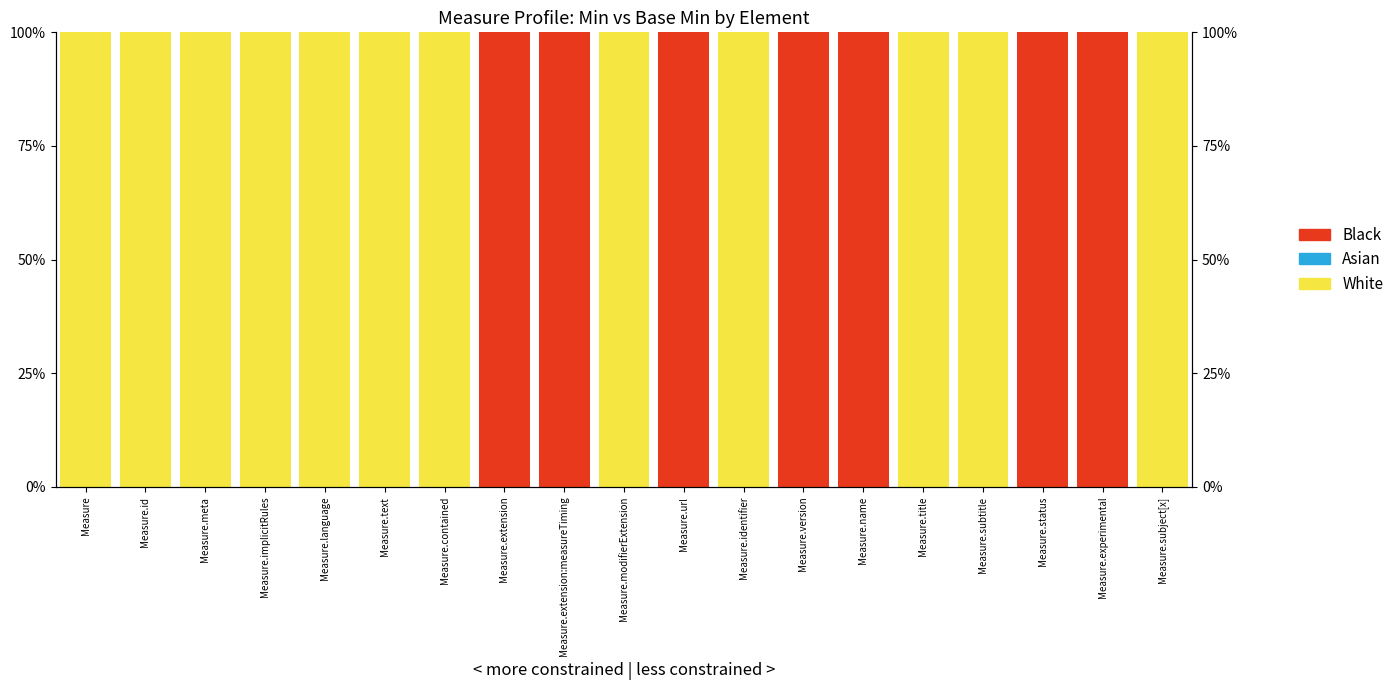

Reading left to right, transcribe all the data shown in this chart.

White: Measure=100	Measure.id=100	Measure.meta=100	Measure.implicitRules=100	Measure.language=100	Measure.text=100	Measure.contained=100	Measure.extension=0	Measure.extension:measureTiming=0	Measure.modifierExtension=100	Measure.url=0	Measure.identifier=100	Measure.version=0	Measure.name=0	Measure.title=100	Measure.subtitle=100	Measure.status=0	Measure.experimental=0	Measure.subject[x]=100
Asian: Measure=0	Measure.id=0	Measure.meta=0	Measure.implicitRules=0	Measure.language=0	Measure.text=0	Measure.contained=0	Measure.extension=0	Measure.extension:measureTiming=0	Measure.modifierExtension=0	Measure.url=0	Measure.identifier=0	Measure.version=0	Measure.name=0	Measure.title=0	Measure.subtitle=0	Measure.status=0	Measure.experimental=0	Measure.subject[x]=0
Black: Measure=0	Measure.id=0	Measure.meta=0	Measure.implicitRules=0	Measure.language=0	Measure.text=0	Measure.contained=0	Measure.extension=100	Measure.extension:measureTiming=100	Measure.modifierExtension=0	Measure.url=100	Measure.identifier=0	Measure.version=100	Measure.name=100	Measure.title=0	Measure.subtitle=0	Measure.status=100	Measure.experimental=100	Measure.subject[x]=0